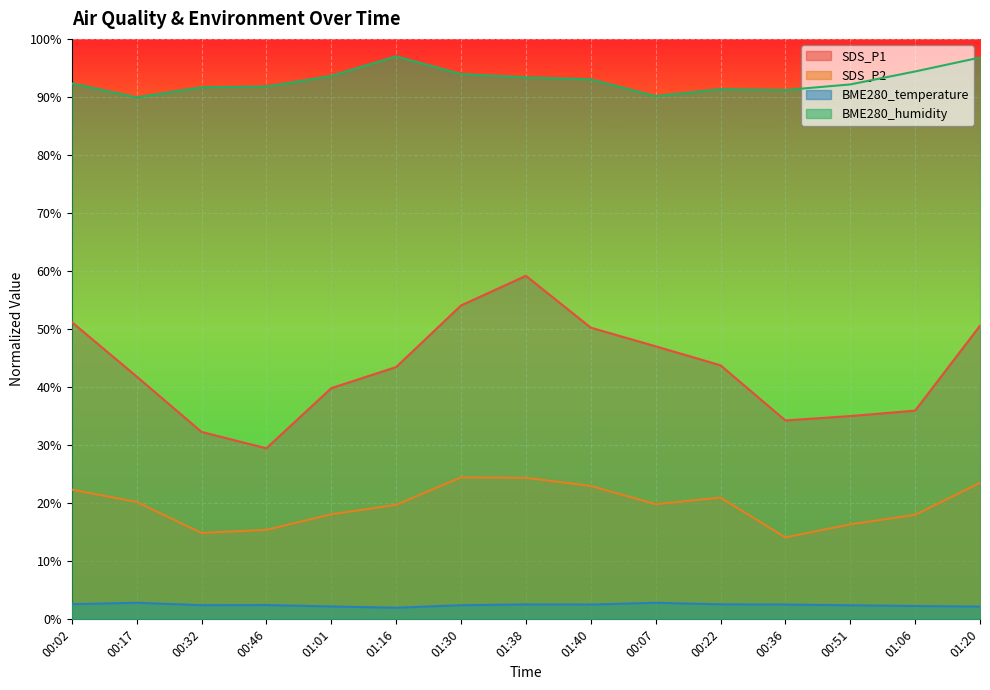

What is the difference between the SDS_P1 values at 01:30 and 01:01?

14.2